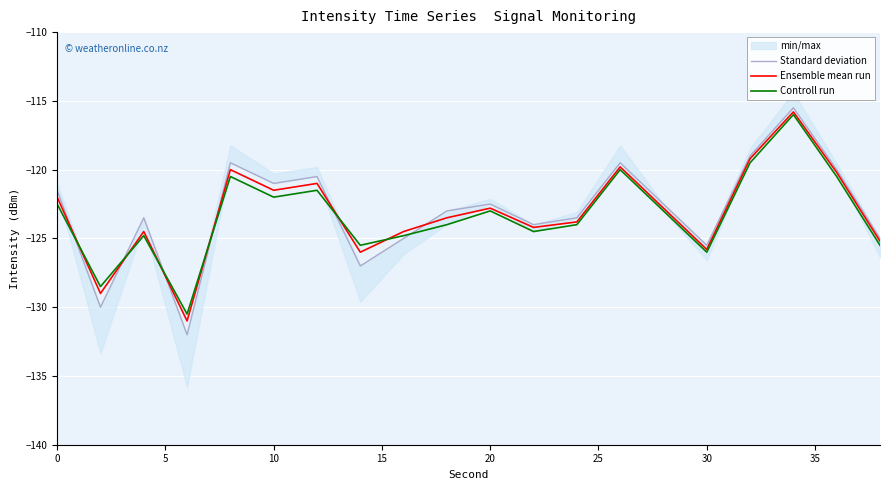

What is the greatest value displayed?

-115.5